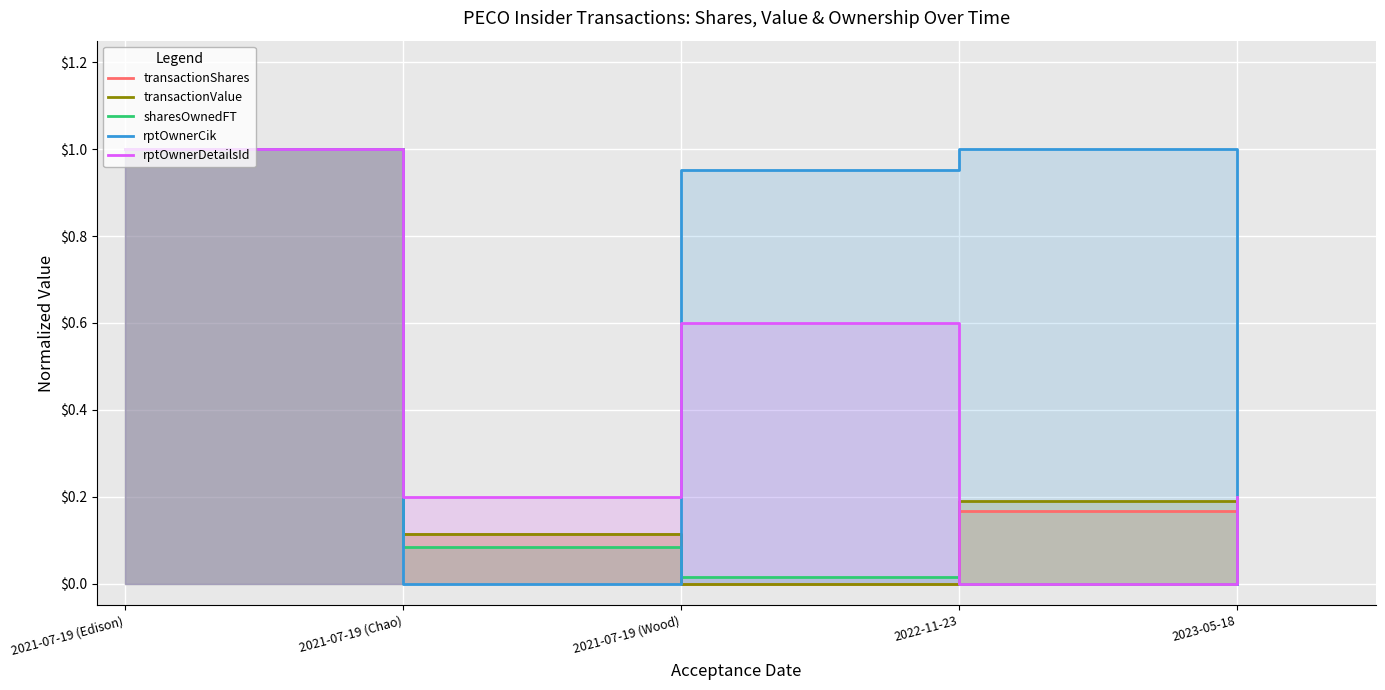

What is the difference between the maximum and minimum values in the sharesOwnedFT series?

1.0